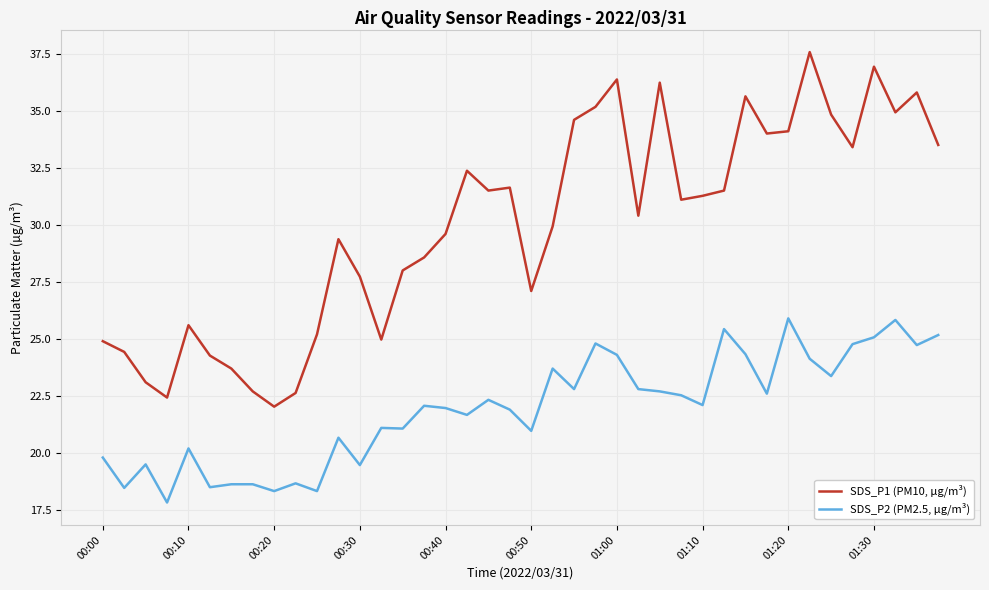

True or false: SDS_P1 (PM10, µg/m³) and SDS_P2 (PM2.5, µg/m³) intersect in this chart.

False